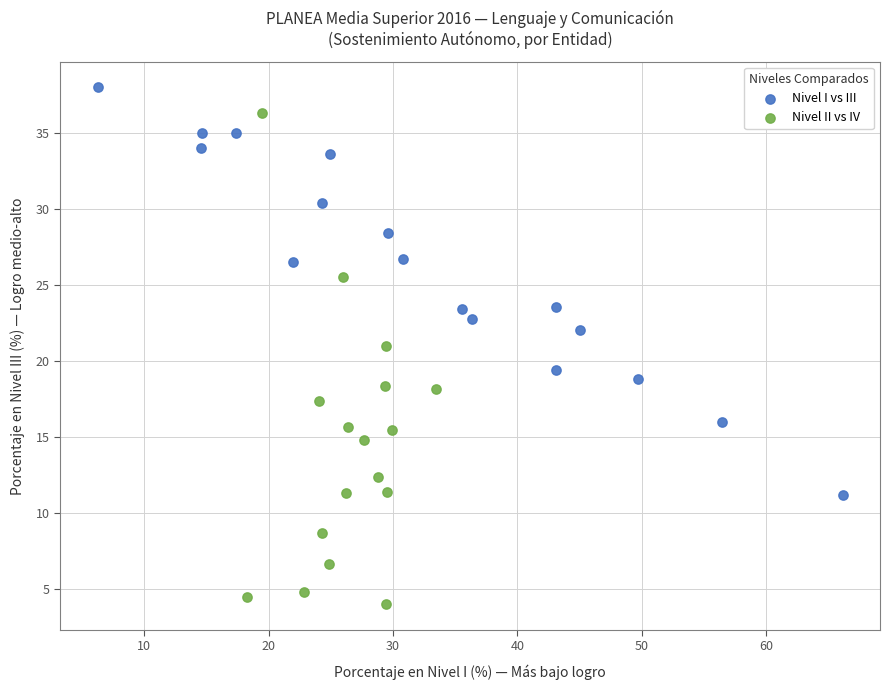

Which series has the largest Y range (max minus min)?

Nivel II vs IV